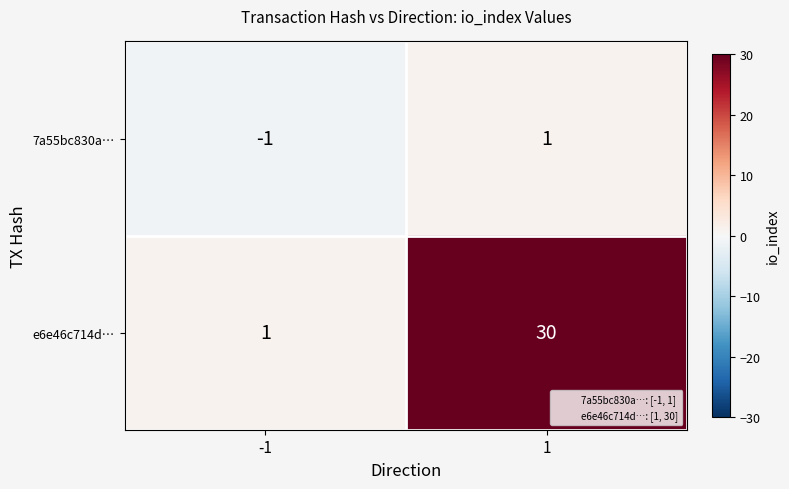

What is the maximum value shown in the chart?

30